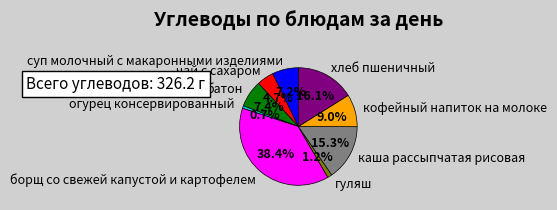

How many segments does this pie chart have?

9